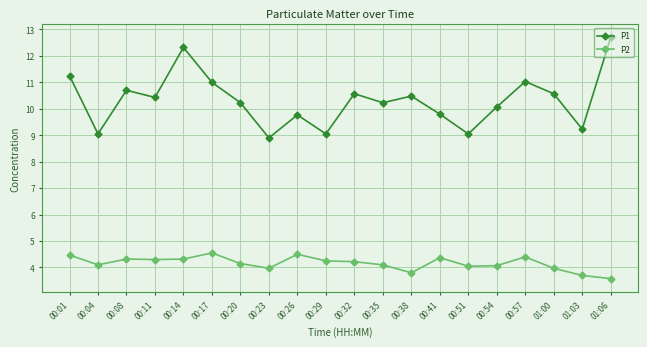

In P1, how many points are higher than both neighbors (excluding endpoints)?

6